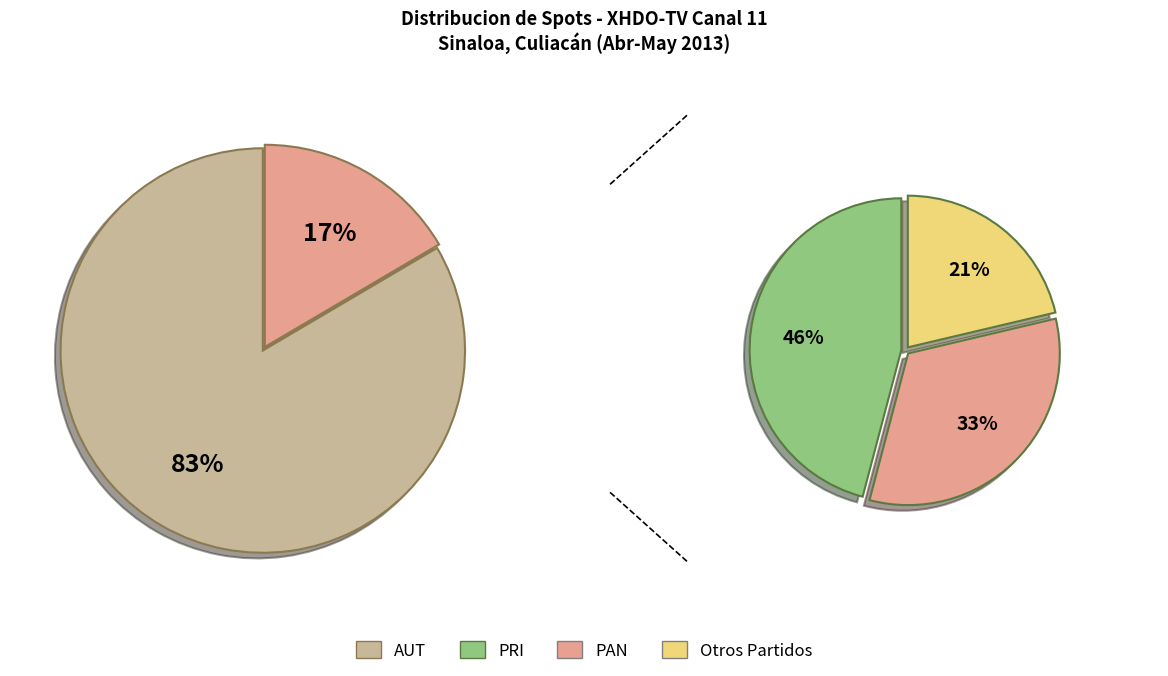

What is the largest slice in the pie chart?

AUT